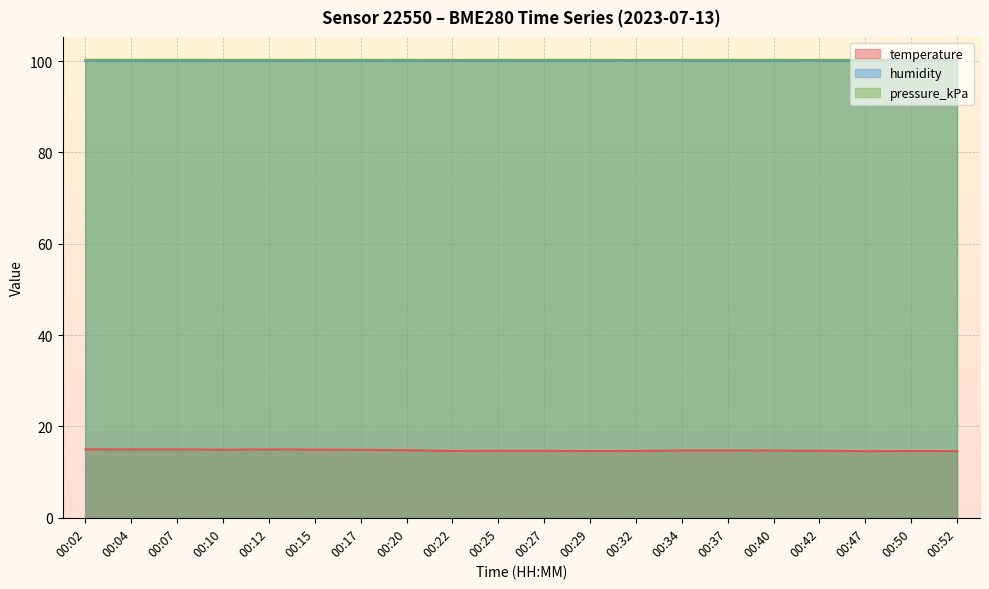

Which label corresponds to the smallest value in the chart?

00:47